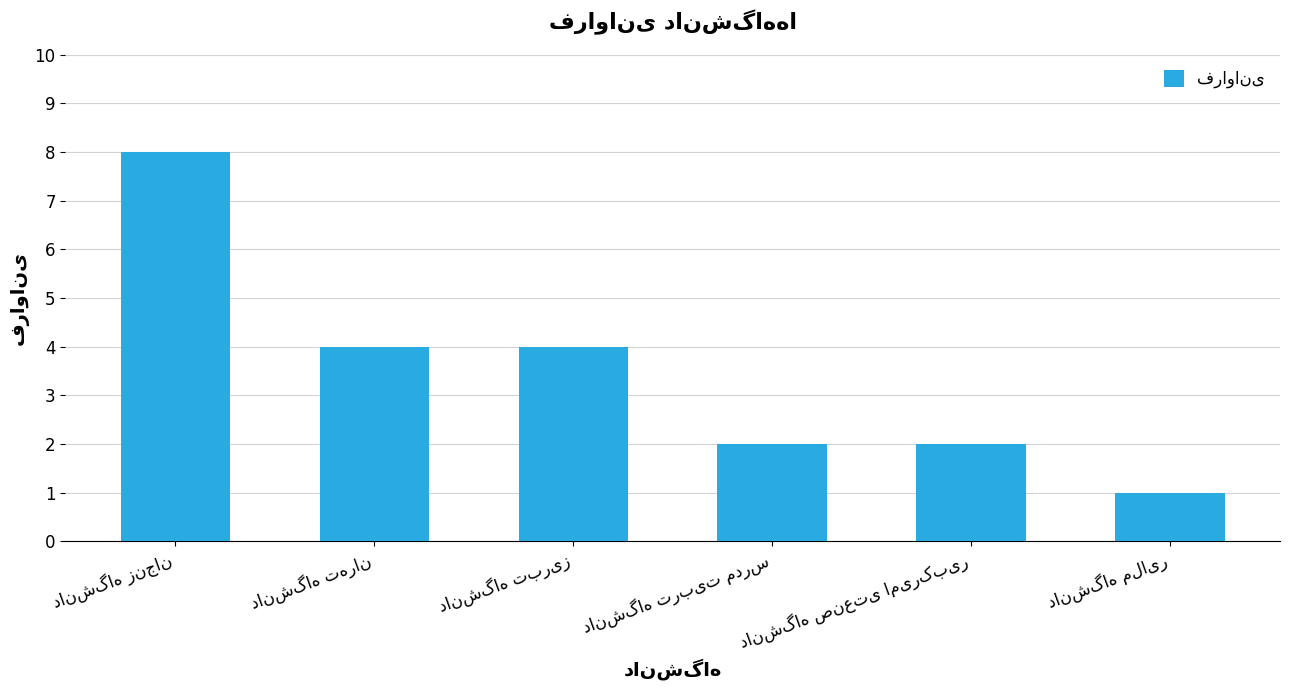

What is the sum of all values?

21